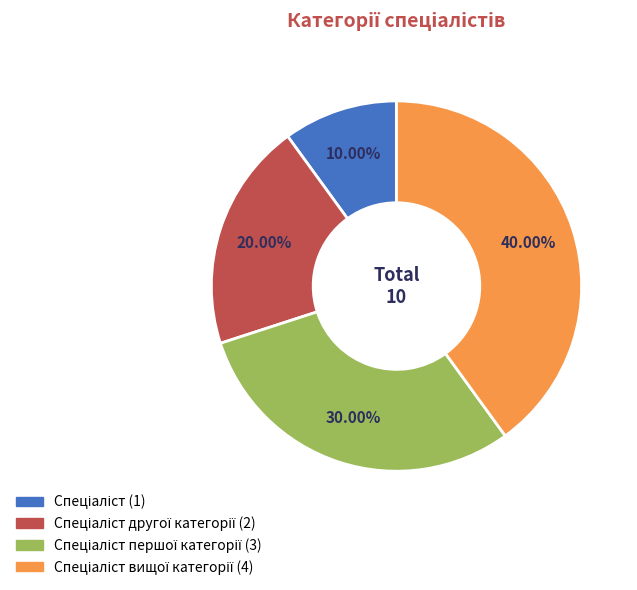

Is there any slice that represents more than half of the pie?

No